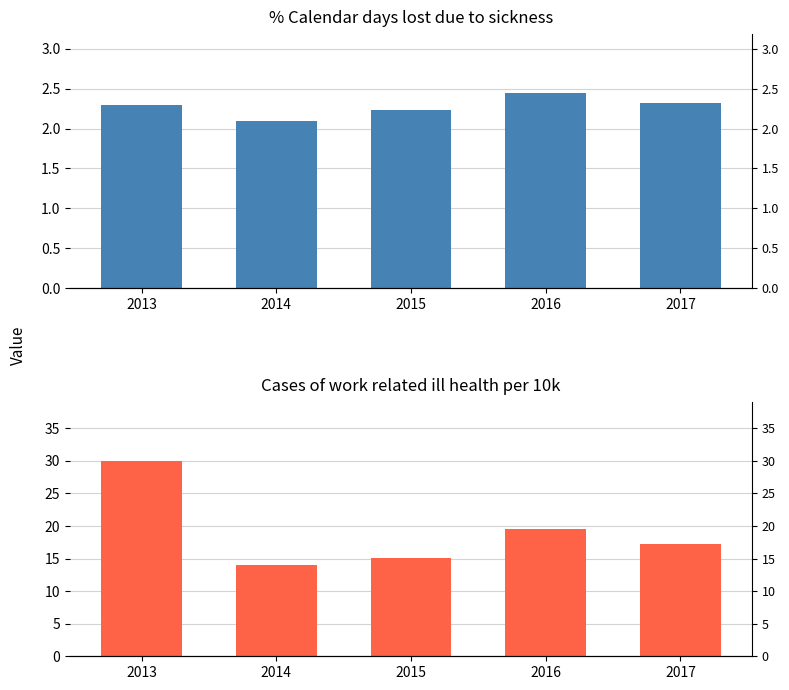

What is the sum of the Cases of work related ill health per 10k values at 2014 and 2013?

44.0